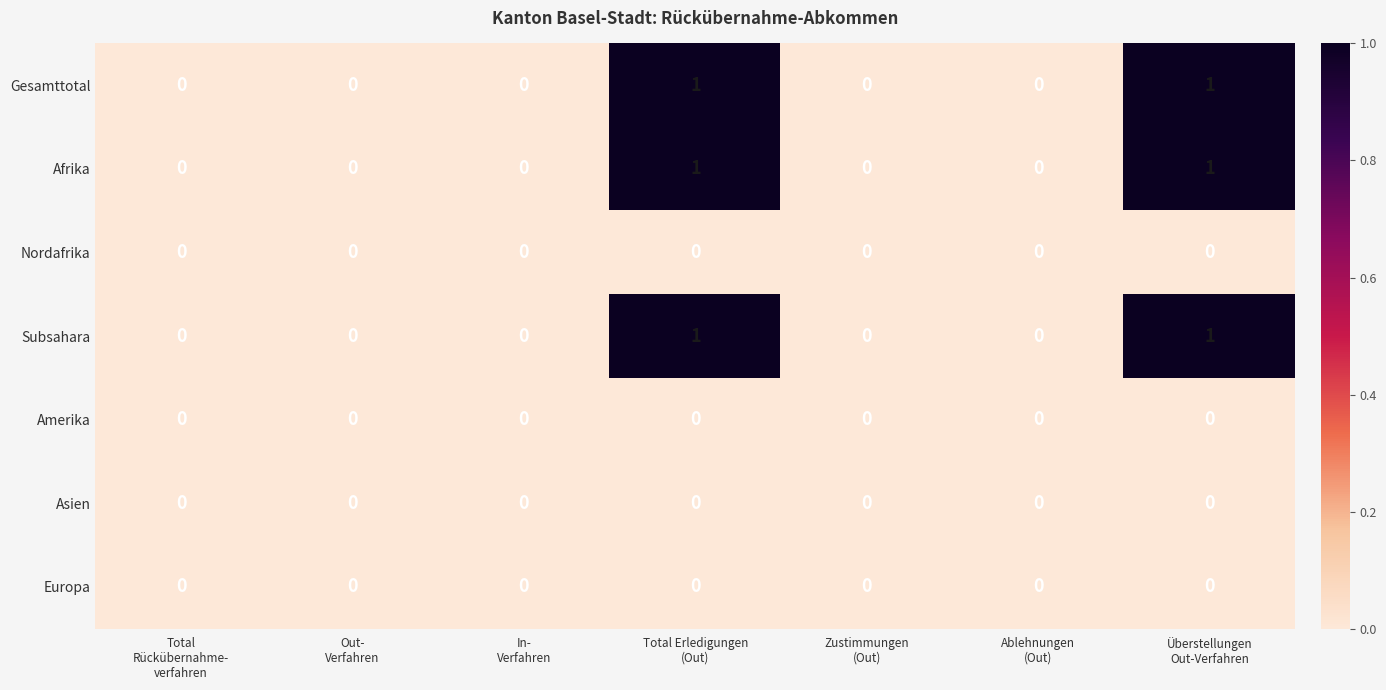

Which series changed the most between In- Verfahren and Zustimmungen (Out)?

Gesamttotal